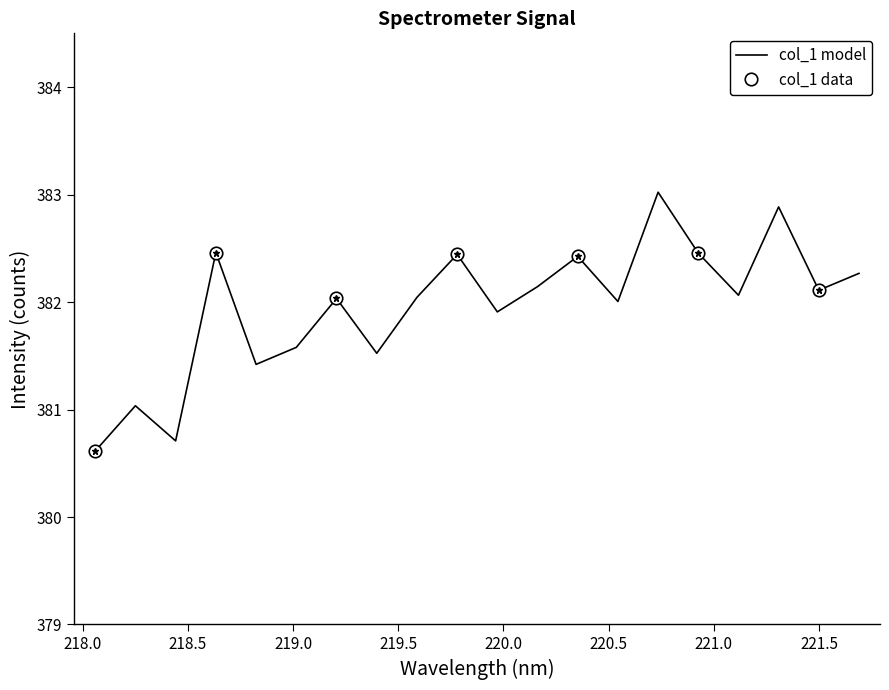

What is the ratio of the value at 219.0156 to the value at 221.3083?

1.0